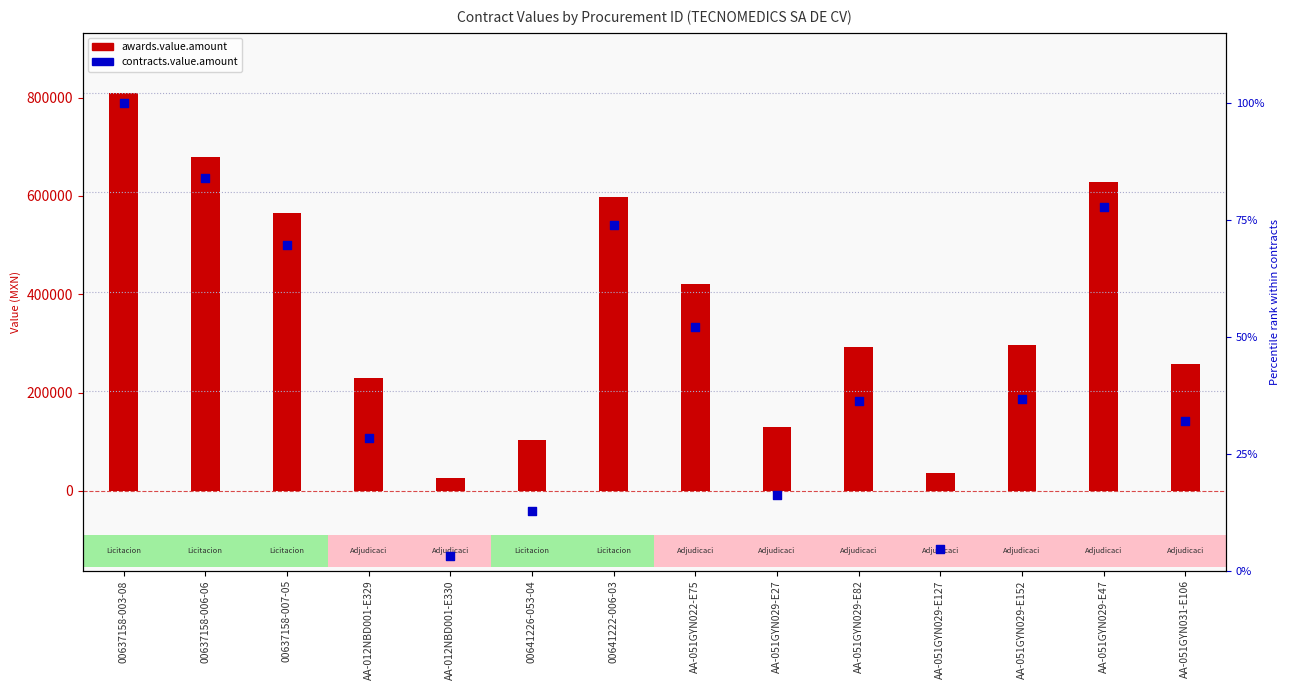

Between AA-051GYN029-E27 and AA-051GYN031-E106, which is larger?

AA-051GYN031-E106